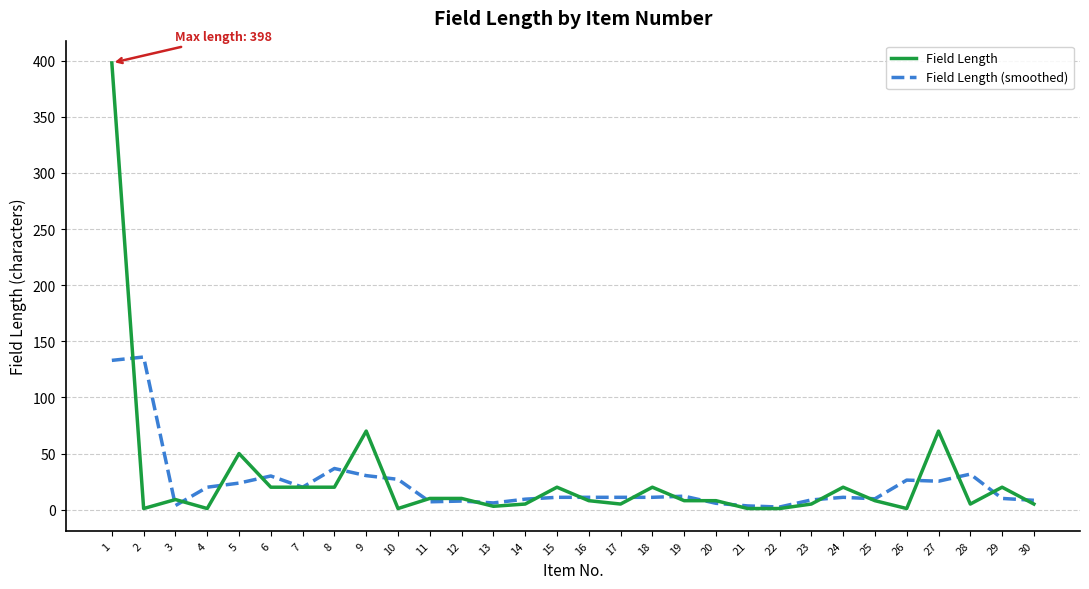

Is the value of Field Length at 19 greater than the value of Field Length (smoothed) at 26?

No